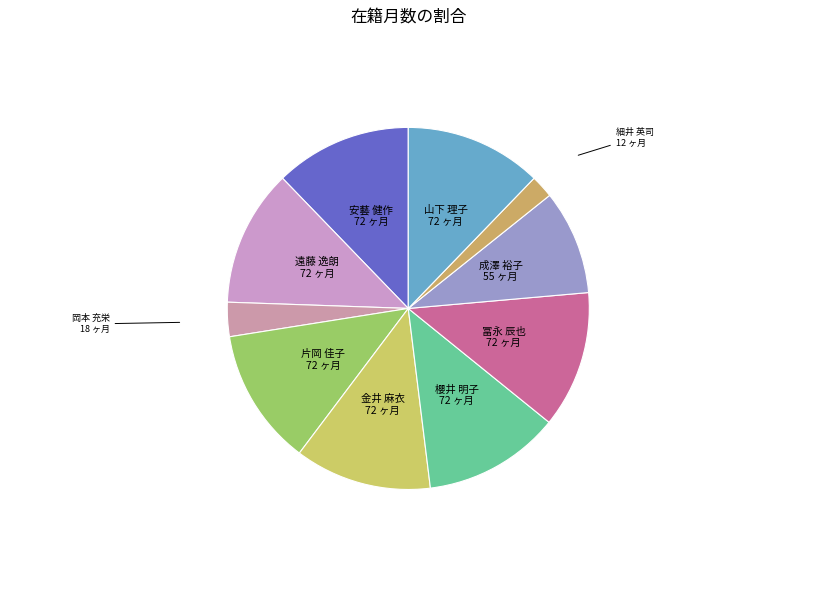

Count the number of slices in the pie.

10